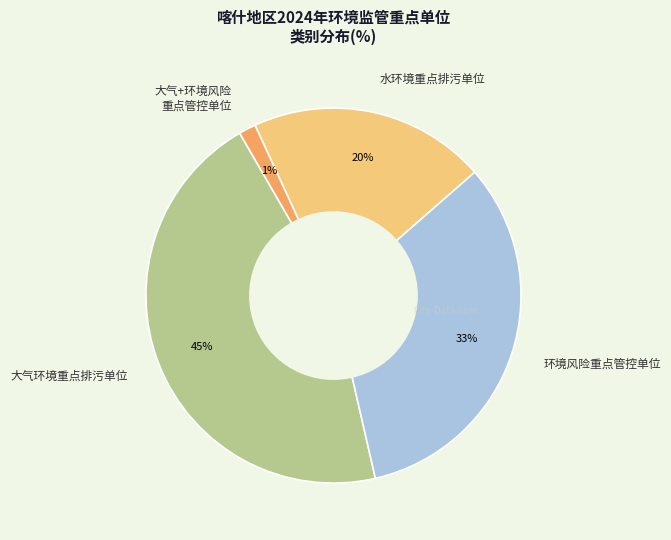

To the nearest percent, what is the difference between the largest and smallest slice percentages?

44%